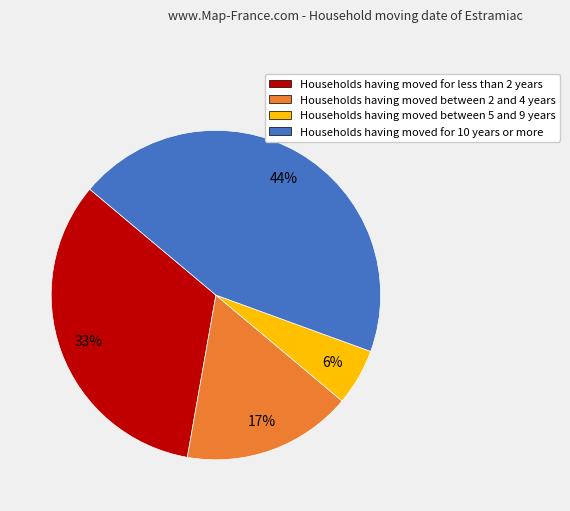

Is there any slice that represents more than half of the pie?

No